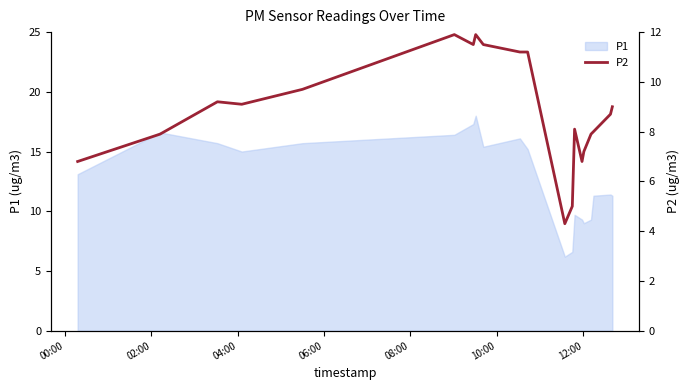

What is the maximum value for P1?

18.0